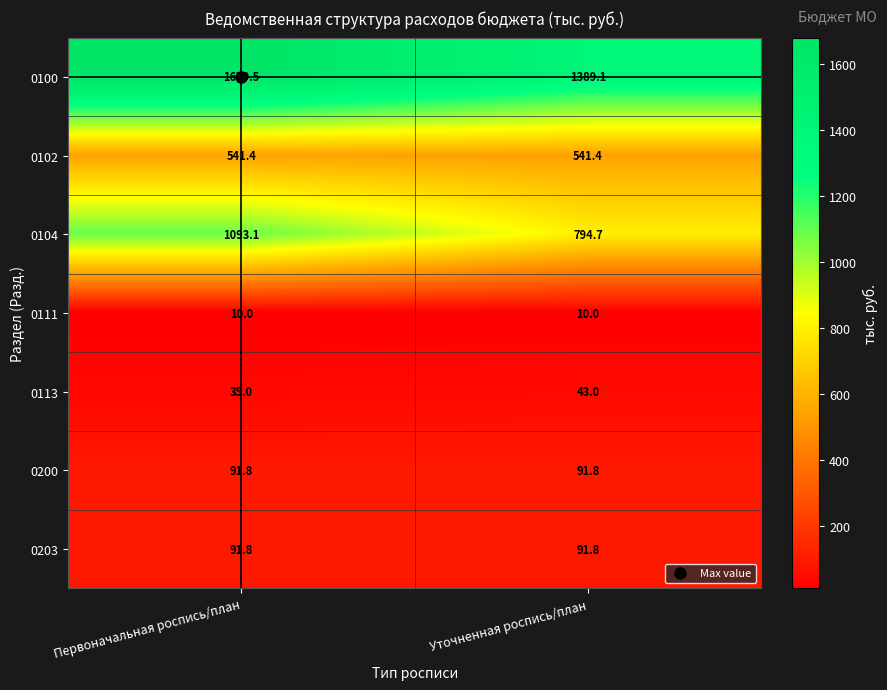

How many series are shown in this chart?

7